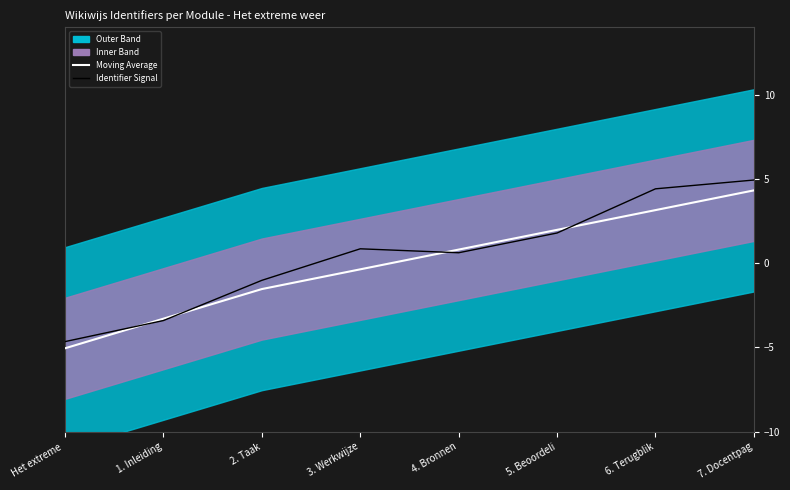

What is the highest value of the Identifier Signal series?

4.9